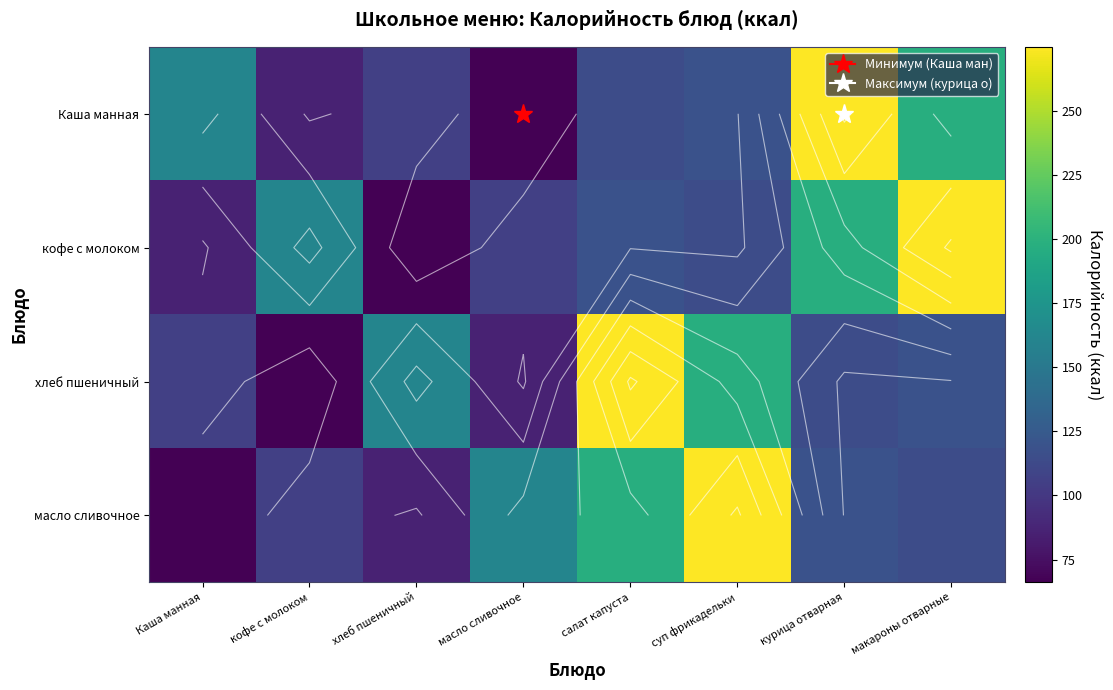

What is the sum of the Каша манная values at масло сливочное and макароны отварные?

262.9